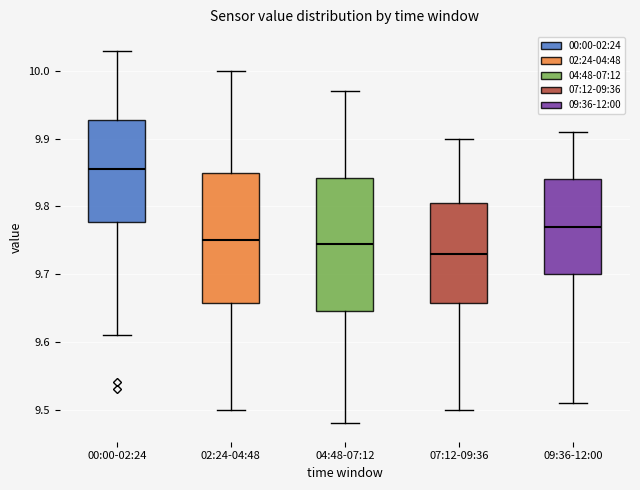

Reading left to right, transcribe this box plot: for each box, give where its median line is, the range the box spans, and where its two whiskers end, as read against the y-axis. The values are not printed on the chart, so give them approximately, as read against the axis.

00:00-02:24: median 9.86, box 9.78 to 9.93, whiskers 9.61 to 10.03
02:24-04:48: median 9.75, box 9.66 to 9.85, whiskers 9.50 to 10.00
04:48-07:12: median 9.75, box 9.65 to 9.84, whiskers 9.48 to 9.97
07:12-09:36: median 9.73, box 9.66 to 9.81, whiskers 9.50 to 9.90
09:36-12:00: median 9.77, box 9.70 to 9.84, whiskers 9.51 to 9.91